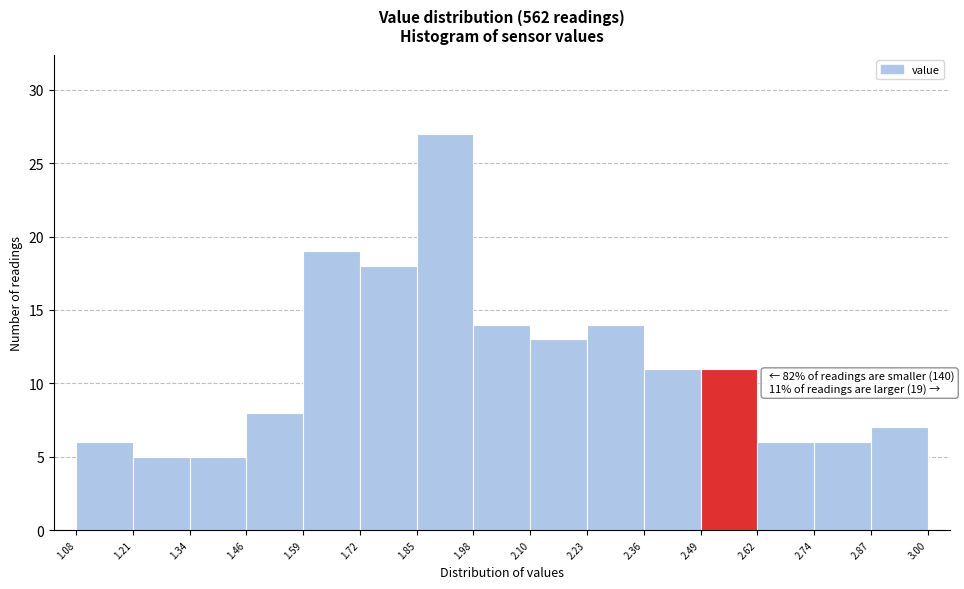

Which range on the x-axis has the tallest bar?

1.85 to 1.98